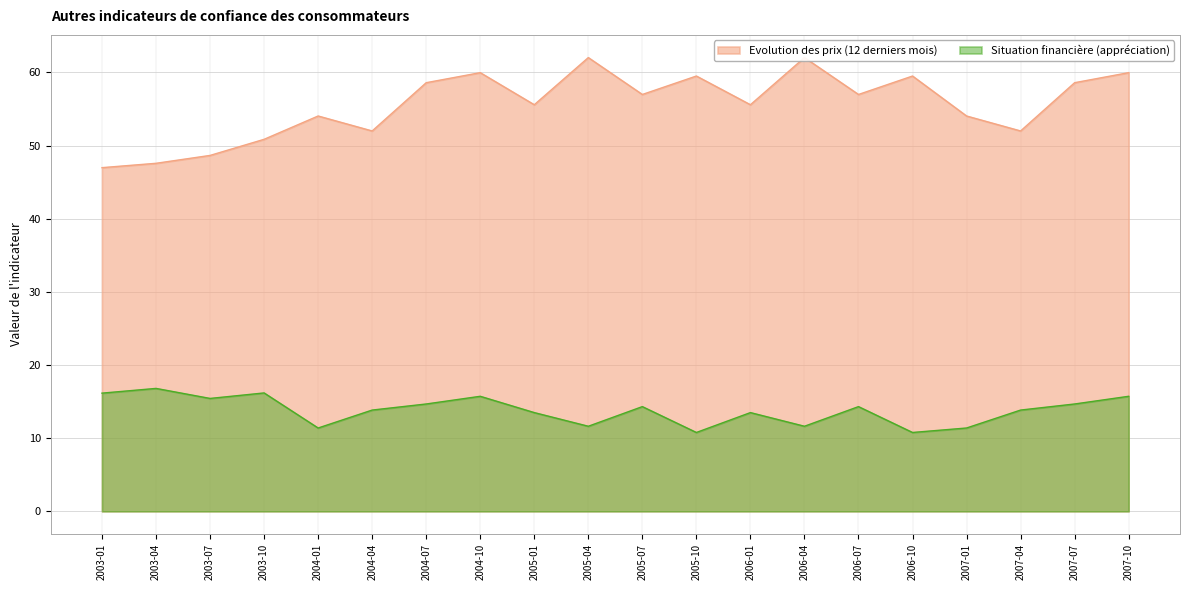

What position from the right is 2007-07?

2